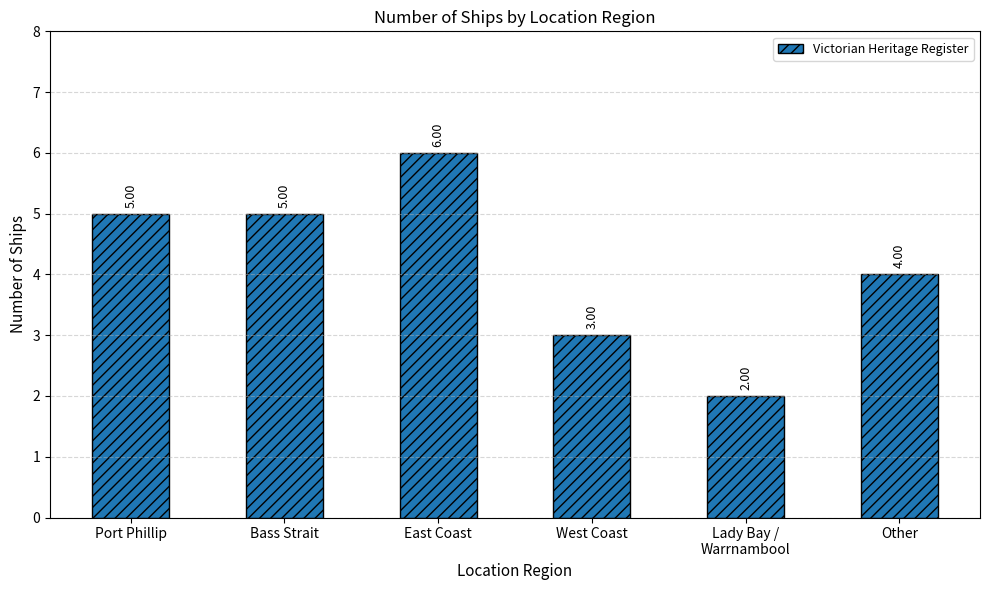

At which label is the value closest to 4?

Other